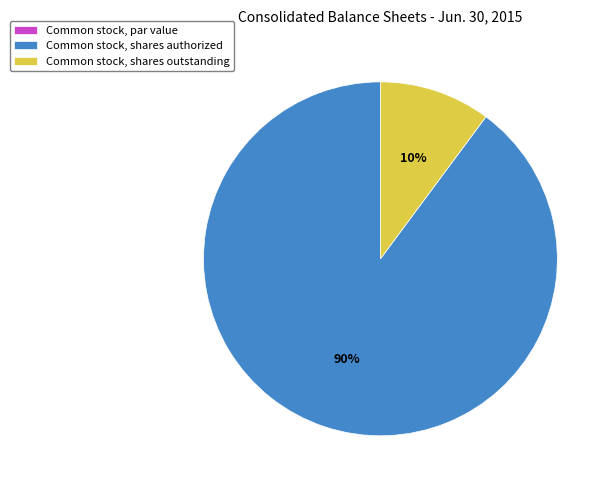

Is it true that Common stock, shares authorized is 90% of the pie?

True